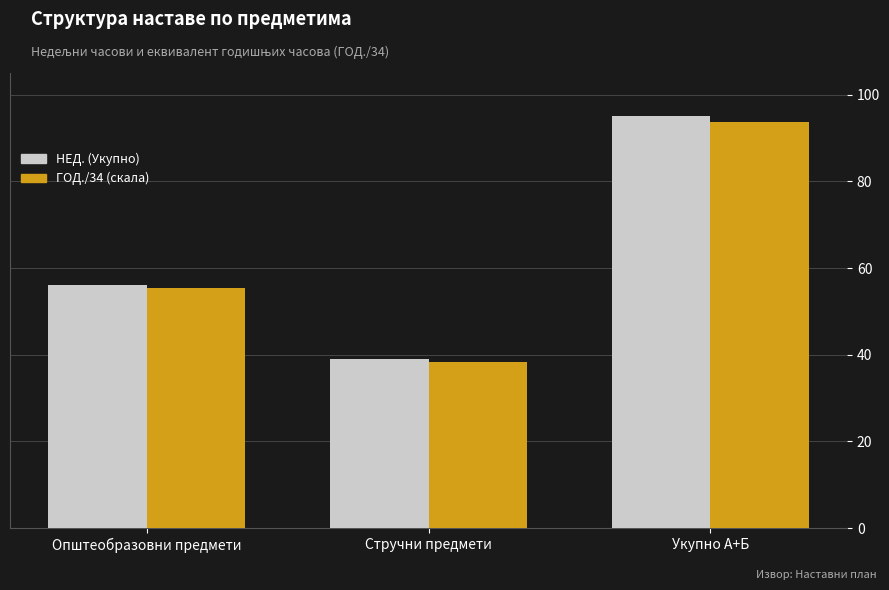

Reading left to right, list all the values displayed in this chart.

НЕД. (Укупно): Општеобразовни предмети=56.0	Стручни предмети=39.0	Укупно А+Б=95.0
ГОД./34 (скала): Општеобразовни предмети=55.4	Стручни предмети=38.4	Укупно А+Б=93.7